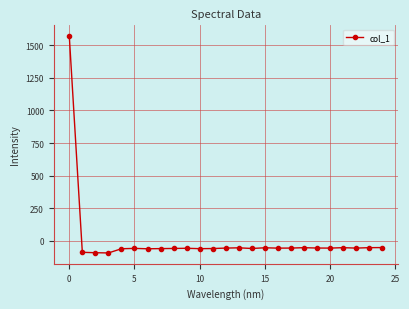

What is the minimum value shown in the chart?

-94.0